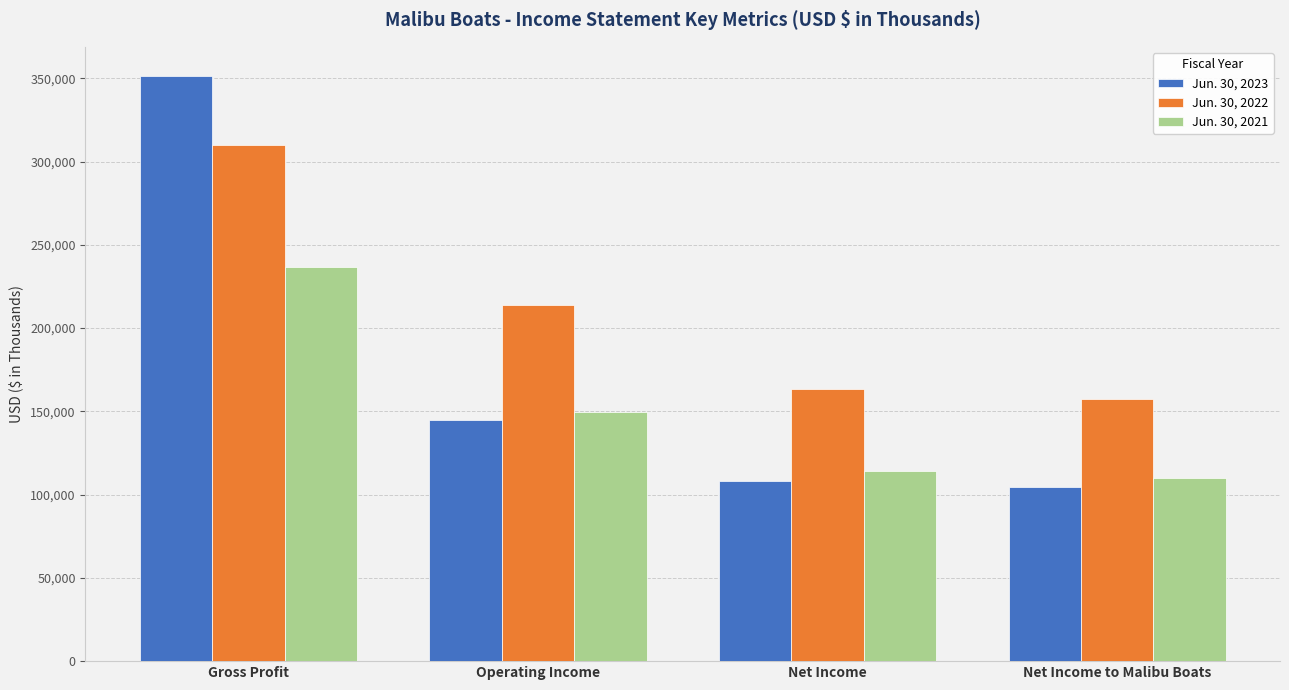

At which label does Jun. 30, 2023 first exceed 144784?

Gross Profit